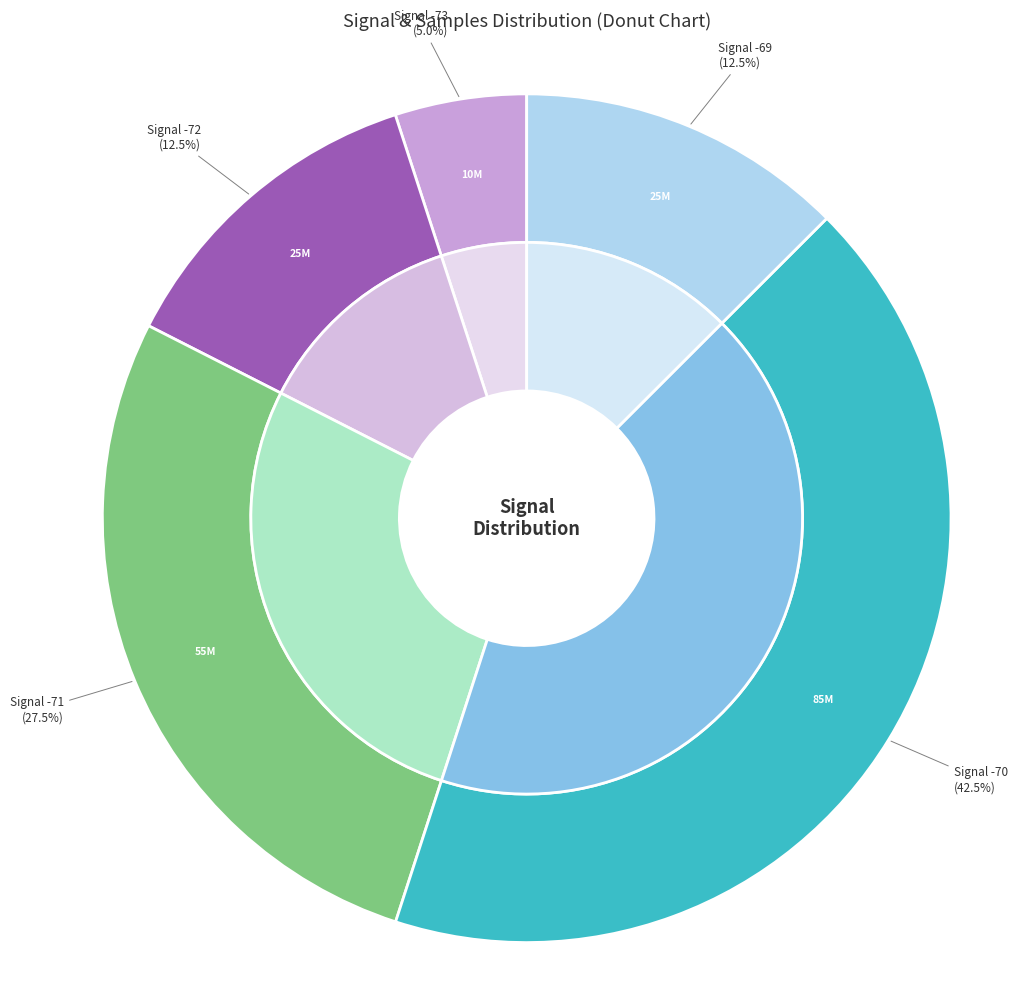

The 35 slice represents 12% of the pie. True or false?

False